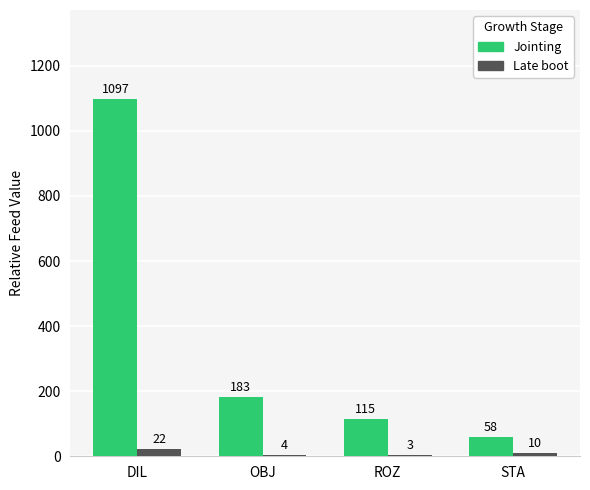

How many groups of bars are there?

4